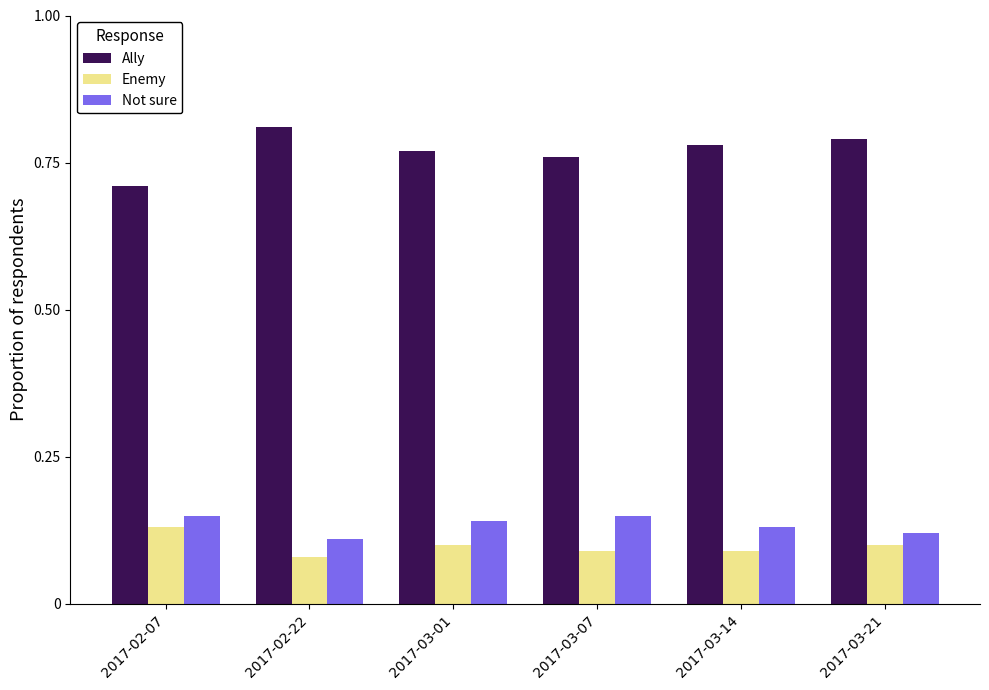

What is the sum of the Enemy values at 2017-03-21 and 2017-03-01?

0.2